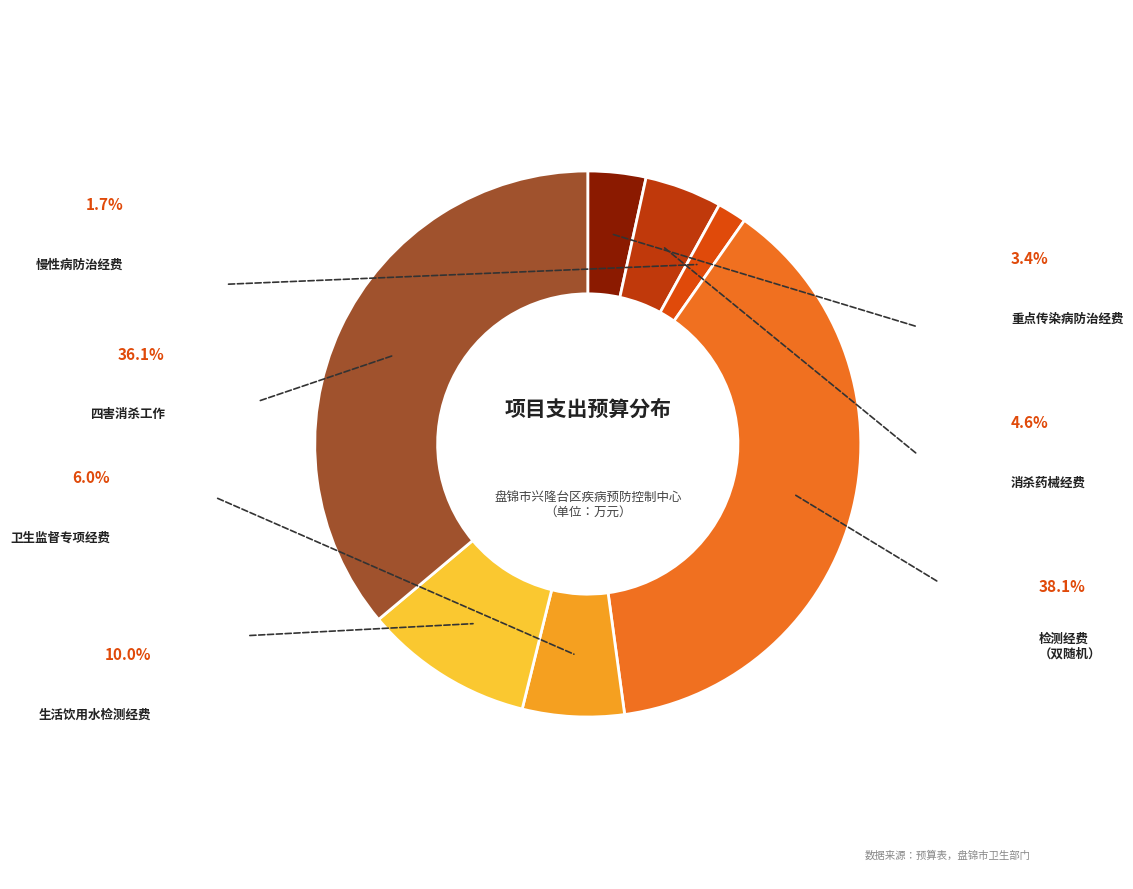

How many slices are in this pie chart?

7